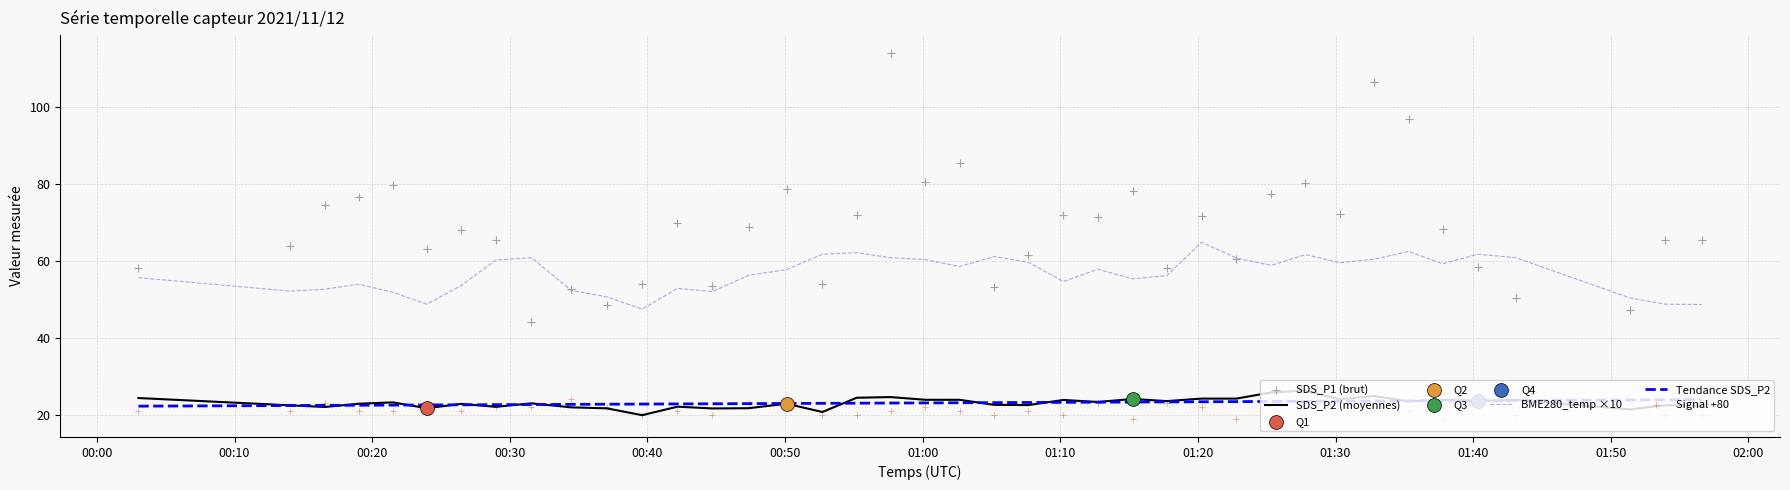

At how many categories does at least one series exceed 41?

40